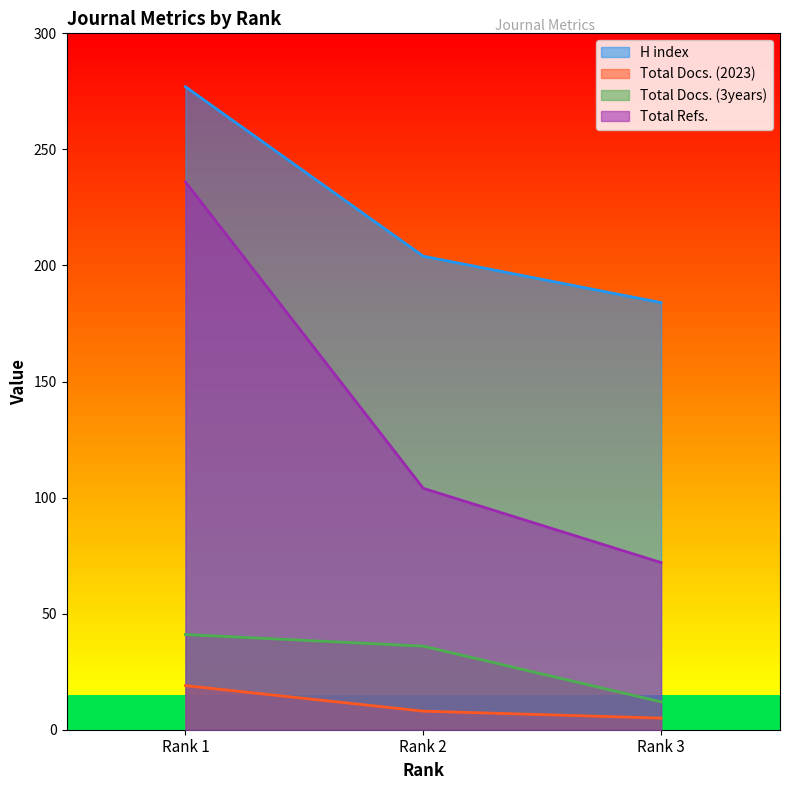

At which category does the chart reach its peak across all series?

Rank 1